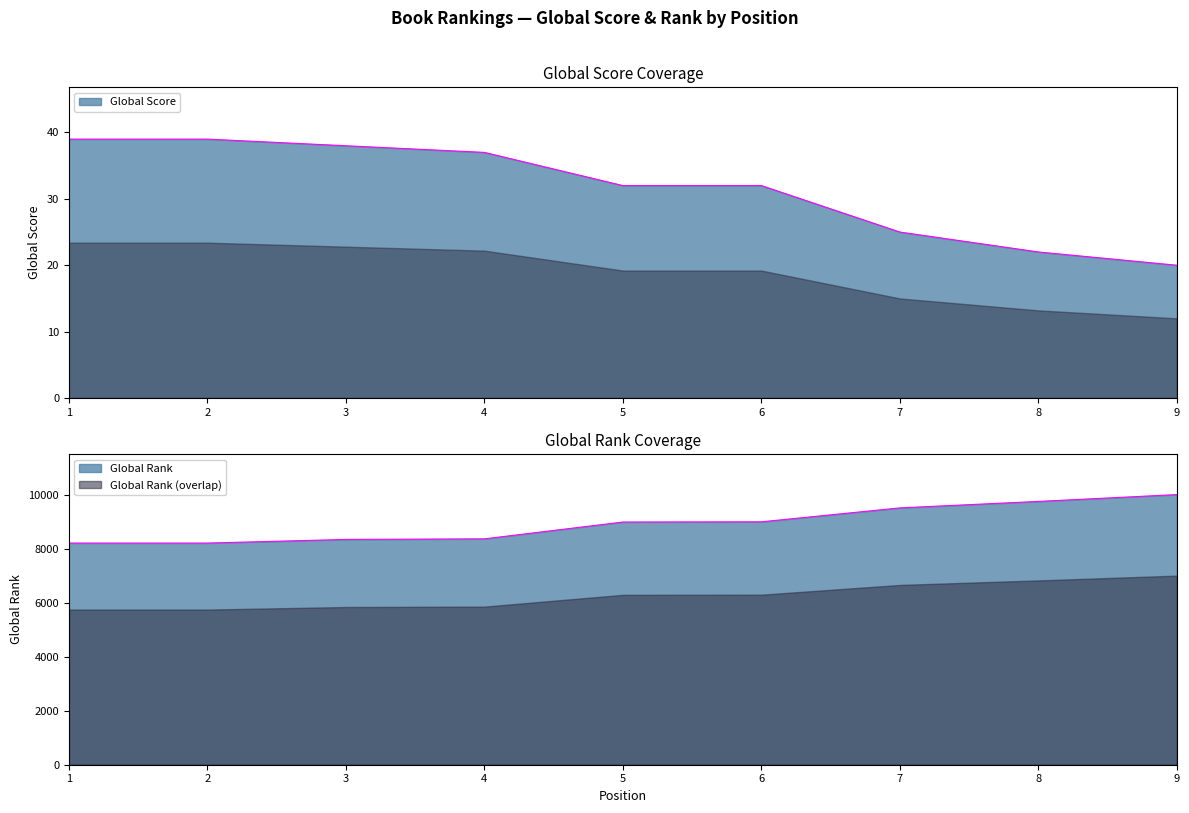

How many lines are shown in the chart?

2